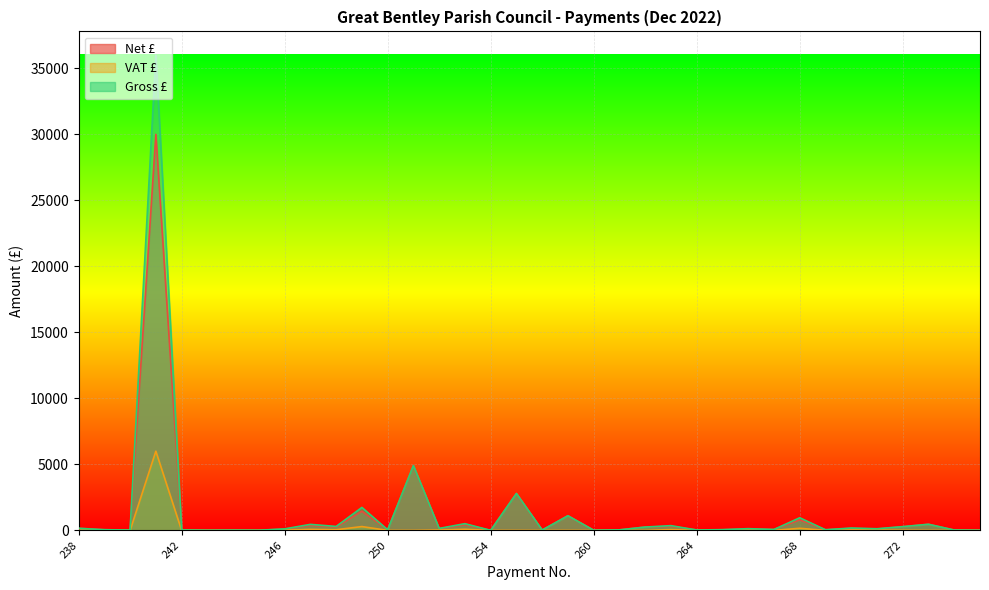

What is the value of the Net £ point at the 26th from the left?

47.1